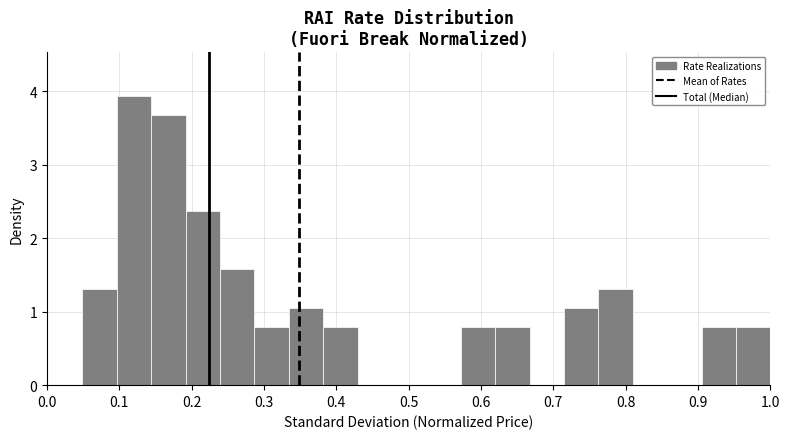

Reading left to right, list every bar in this chart as the range it spans on the x-axis followed by its height. Neither the bar edges nor the heights are printed on the chart, so give them approximately, as read against the axes.

0.05 to 0.10: 1.3
0.10 to 0.14: 3.9
0.14 to 0.19: 3.7
0.19 to 0.24: 2.4
0.24 to 0.29: 1.6
0.29 to 0.33: 0.8
0.33 to 0.38: 1.1
0.38 to 0.43: 0.8
0.43 to 0.48: 0
0.48 to 0.52: 0
0.52 to 0.57: 0
0.57 to 0.62: 0.8
0.62 to 0.67: 0.8
0.67 to 0.71: 0
0.71 to 0.76: 1.1
0.76 to 0.81: 1.3
0.81 to 0.86: 0
0.86 to 0.90: 0
0.90 to 0.95: 0.8
0.95 to 1.00: 0.8